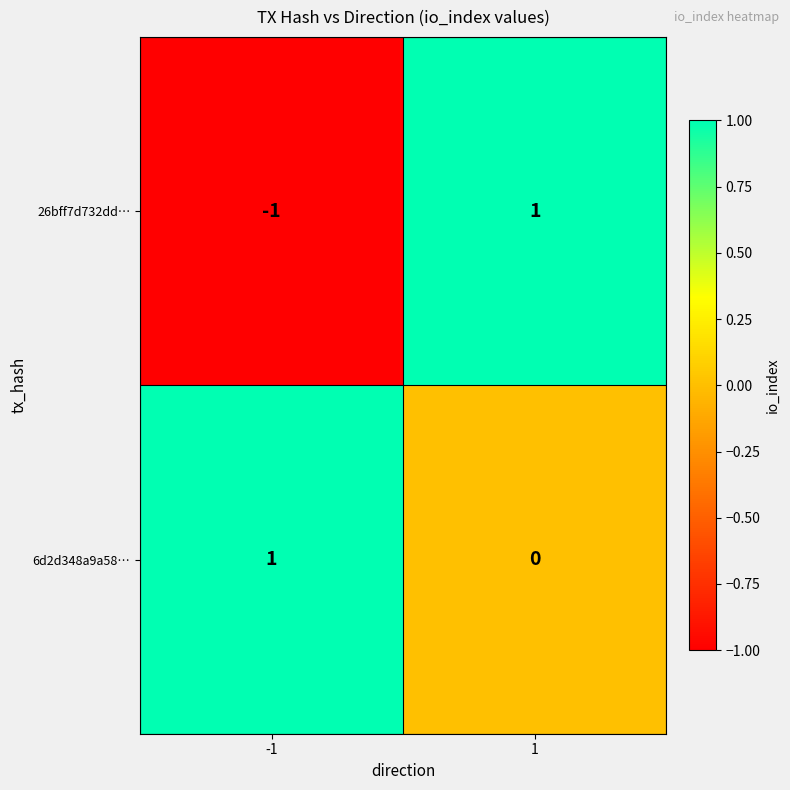

True or false: 26bff7d732dd… has a value of 1 at 1.

True